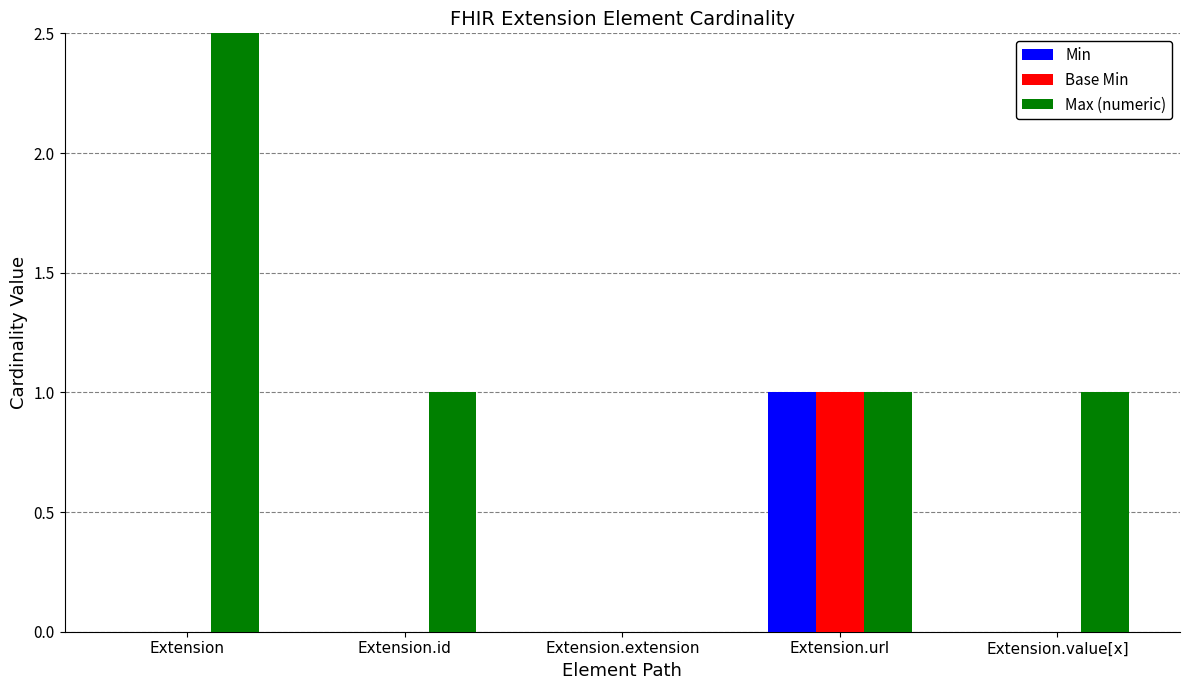

What is the spread (max minus min) of values at Extension.id?

1